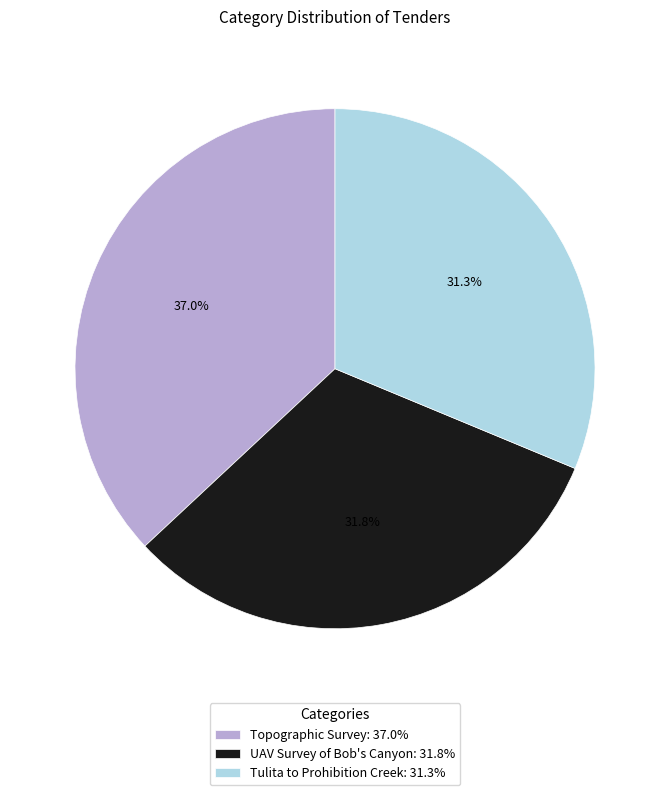

Which slice is the largest?

Topographic Survey